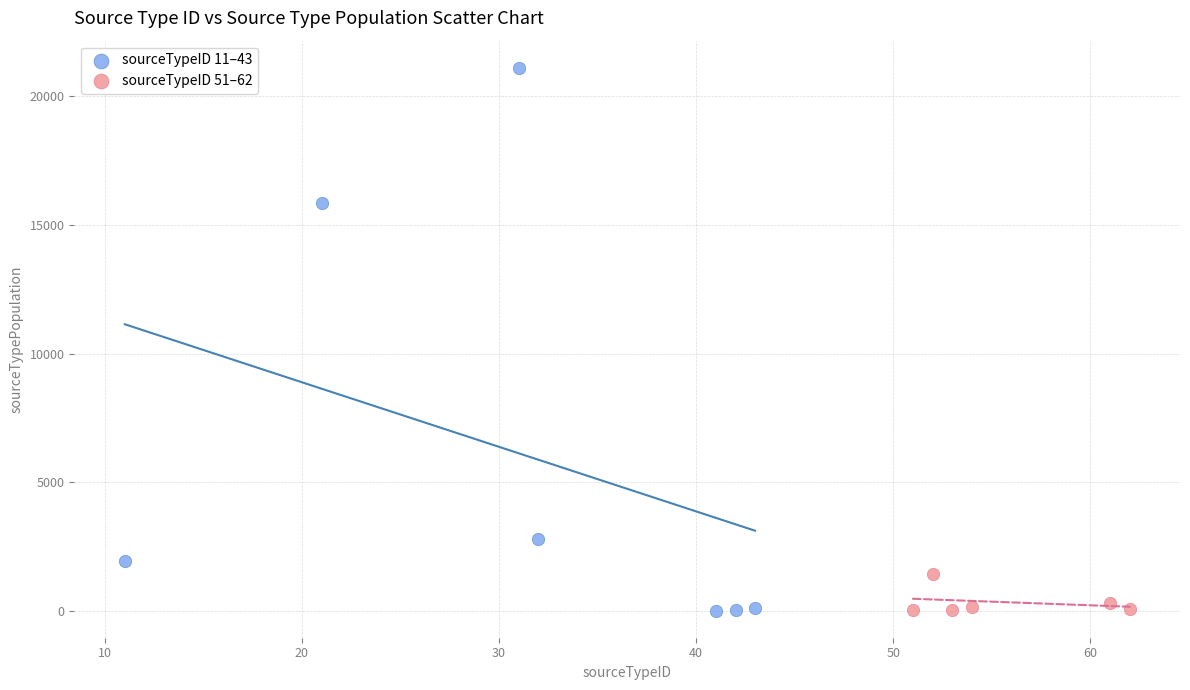

What are all the series names shown in the legend?

sourceTypeID 11–43, sourceTypeID 51–62